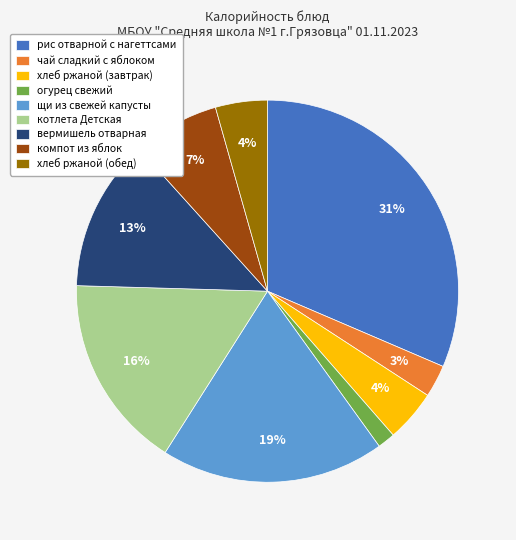

To the nearest percent, what portion does вермишель отварная represent?

13%